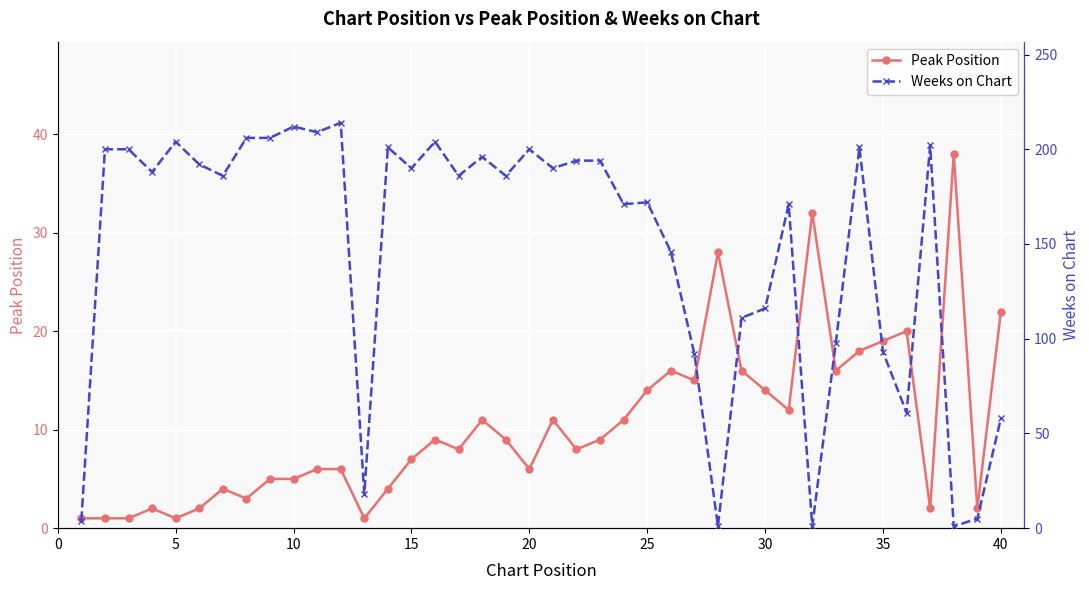

True or false: Peak Position has a value of 38 at 27.

False